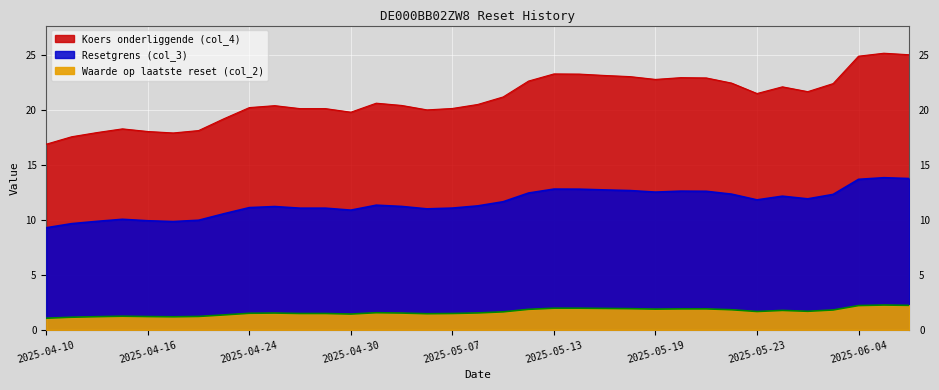

What is the greatest value displayed?

25.2